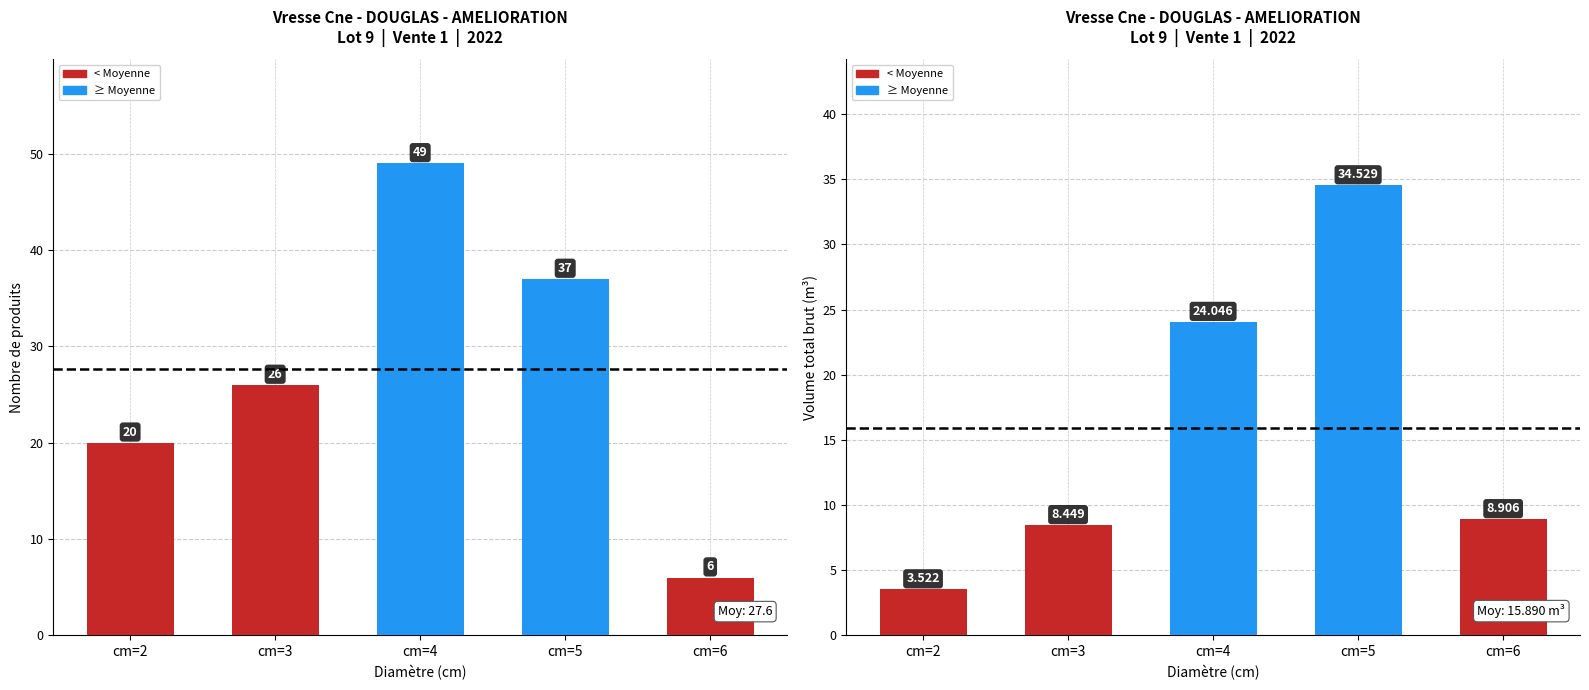

At which label does produit_vtgr first exceed 8?

cm=3